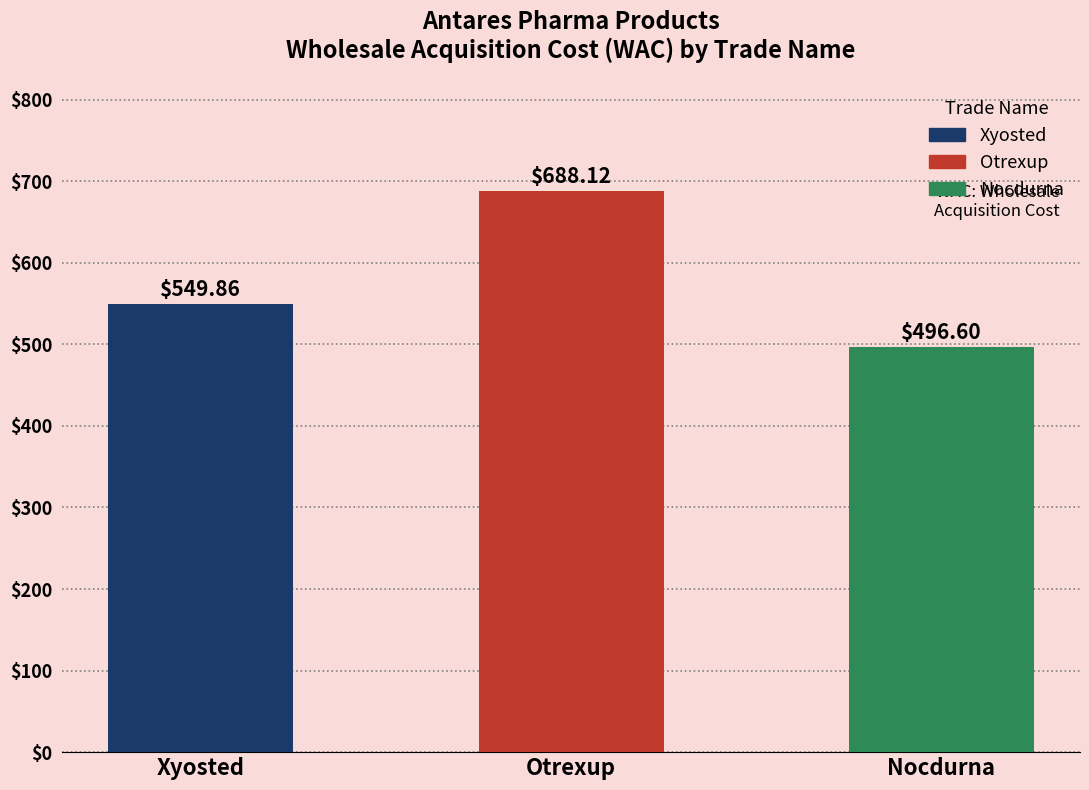

Where does the data first go above 549?

Xyosted